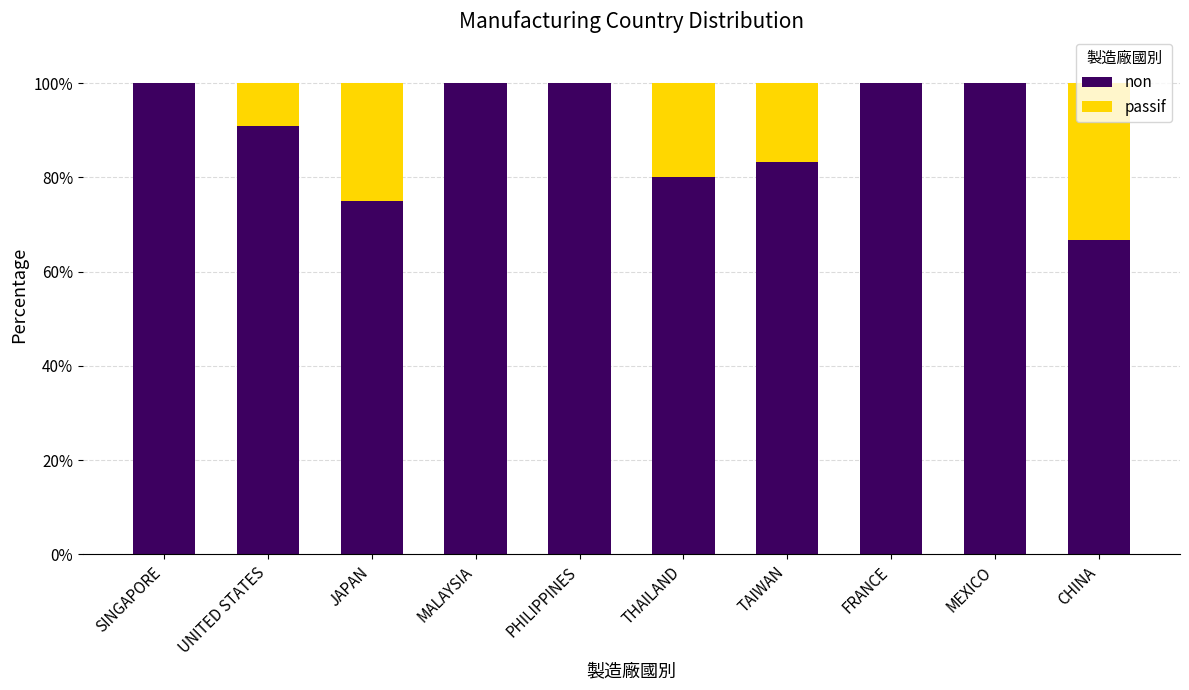

The value of non at TAIWAN is 83.3. True or false?

True